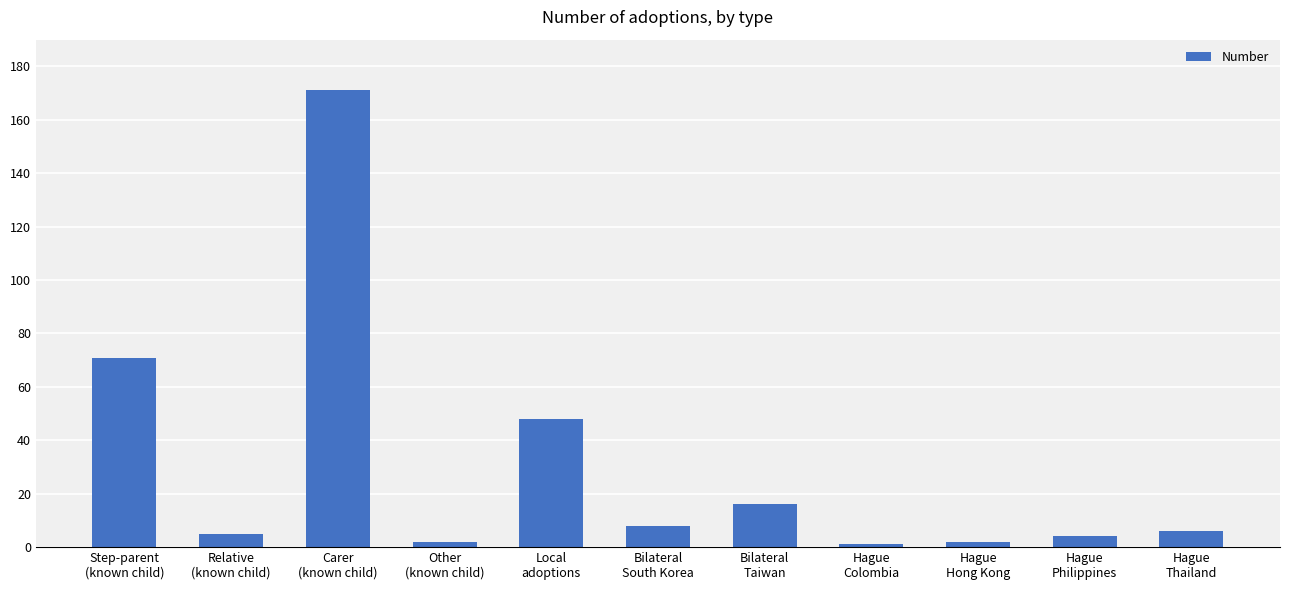

Which label corresponds to the largest value in the chart?

Carer
(known child)